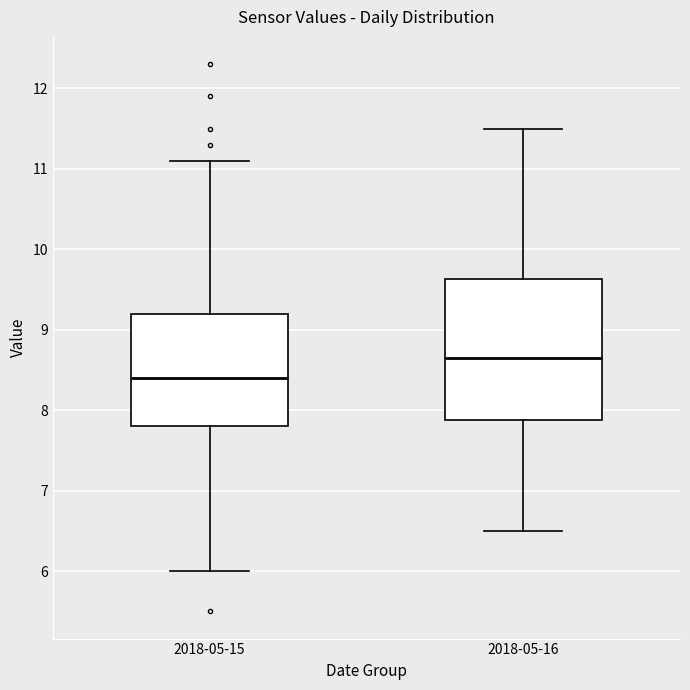

Reading left to right, transcribe this box plot: for each box, give where its median line is, the range the box spans, and where its two whiskers end, as read against the y-axis. The values are not printed on the chart, so give them approximately, as read against the axis.

2018-05-15: median 8.4, box 7.8 to 9.2, whiskers 6.0 to 11.1
2018-05-16: median 8.7, box 7.9 to 9.6, whiskers 6.5 to 11.5